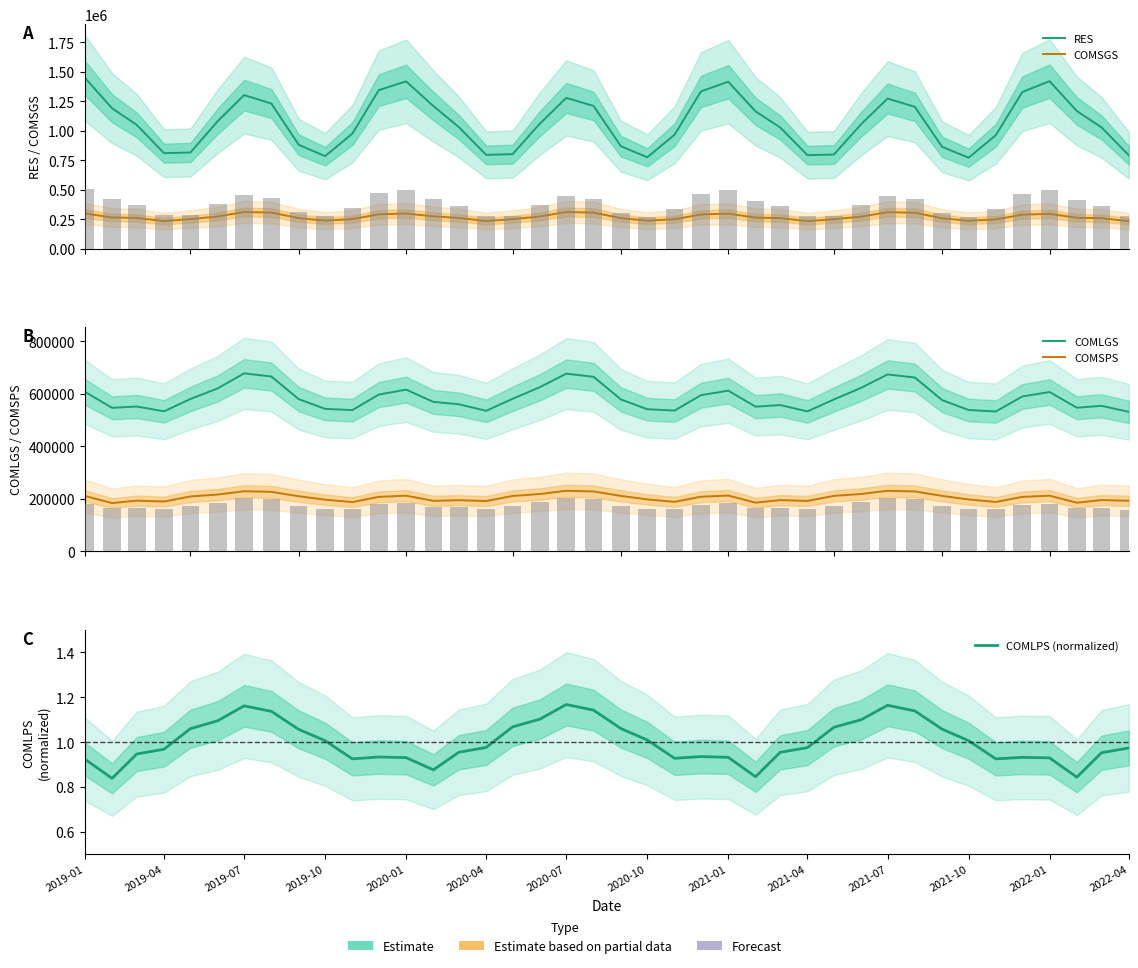

What is the average value of the COMSPS series?

205370.2